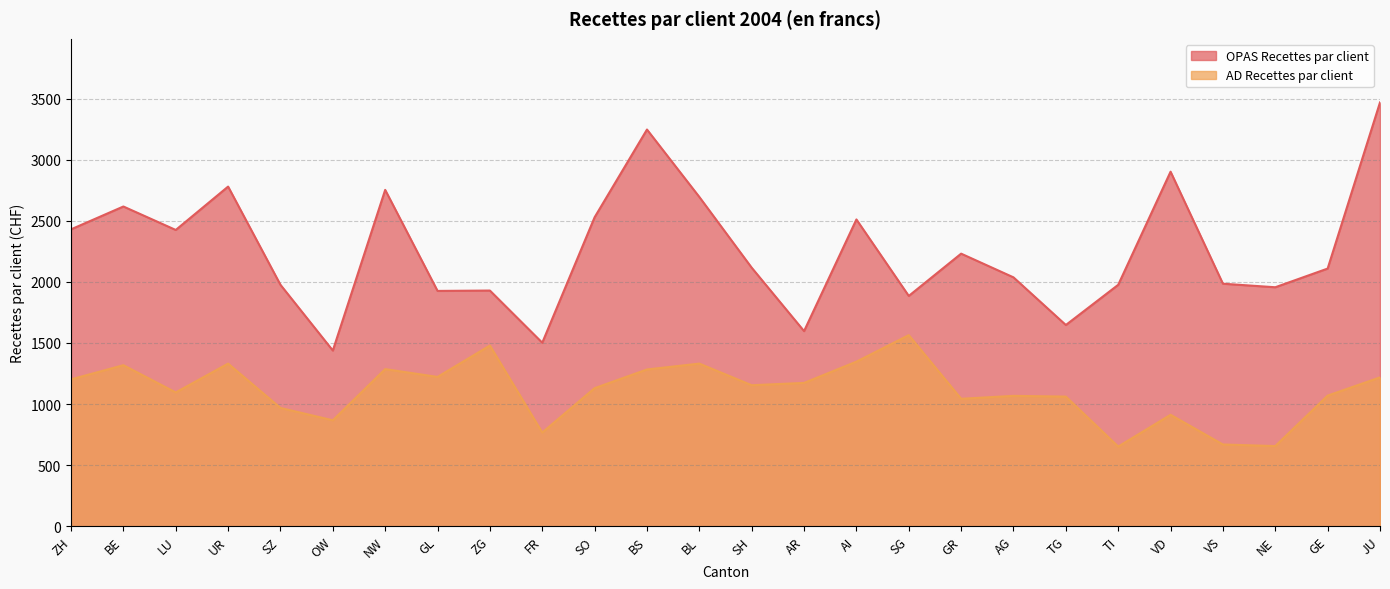

At which category does the chart reach its peak across all series?

JU